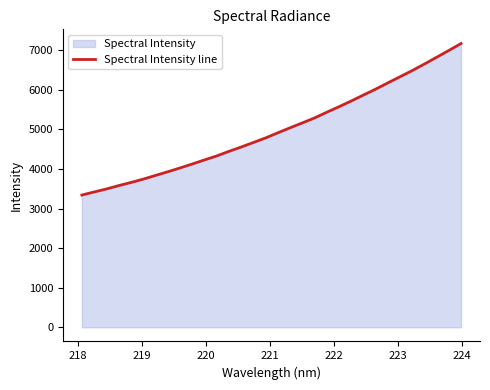

What is the maximum value shown in the chart?

7173.4